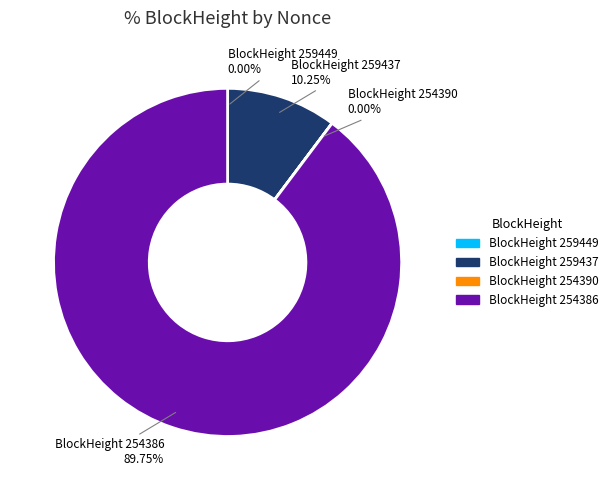

To the nearest percent, what is the difference between the largest and smallest slice percentages?

90%